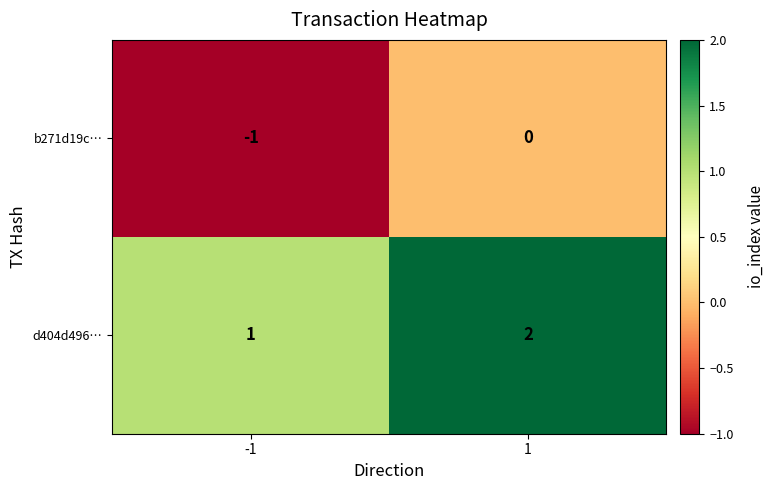

Is the value of d404d496… at -1 greater than the value of b271d19c… at -1?

Yes